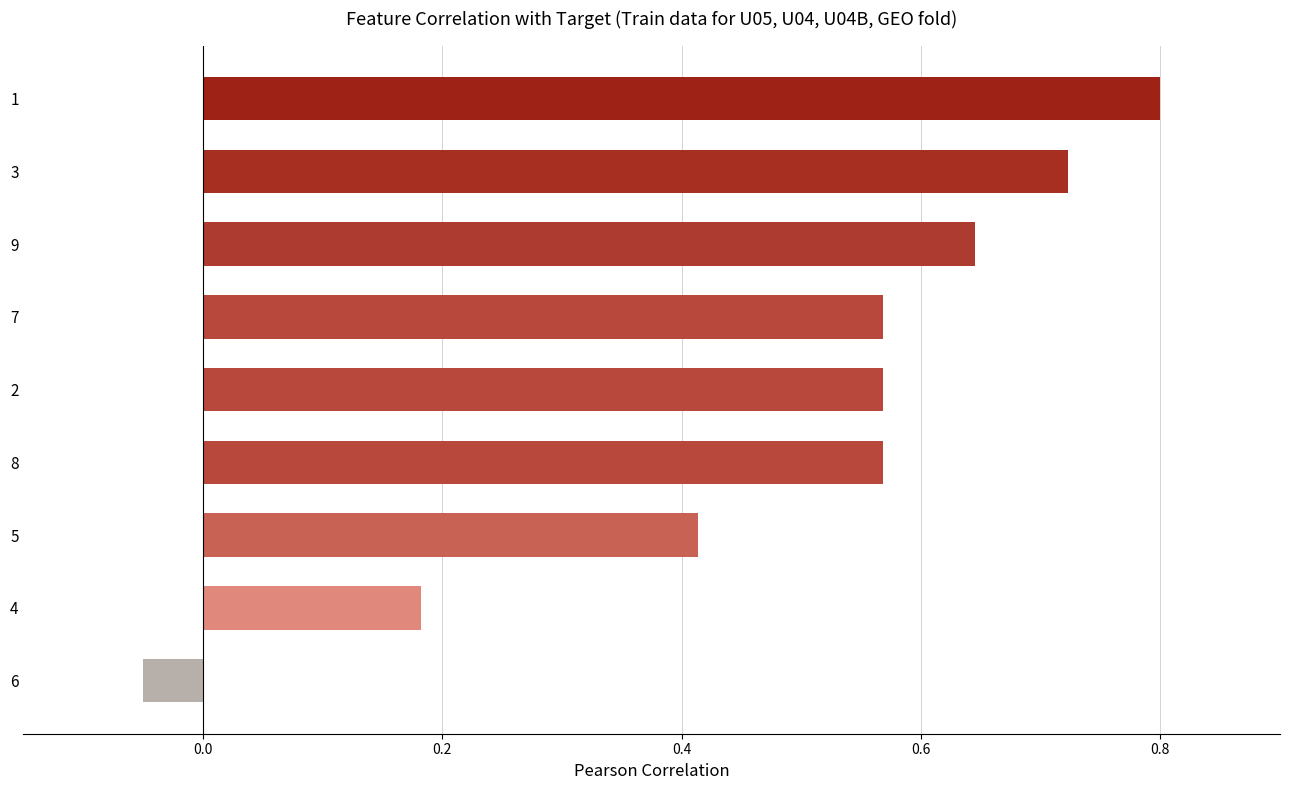

Count the number of categories in the chart.

9